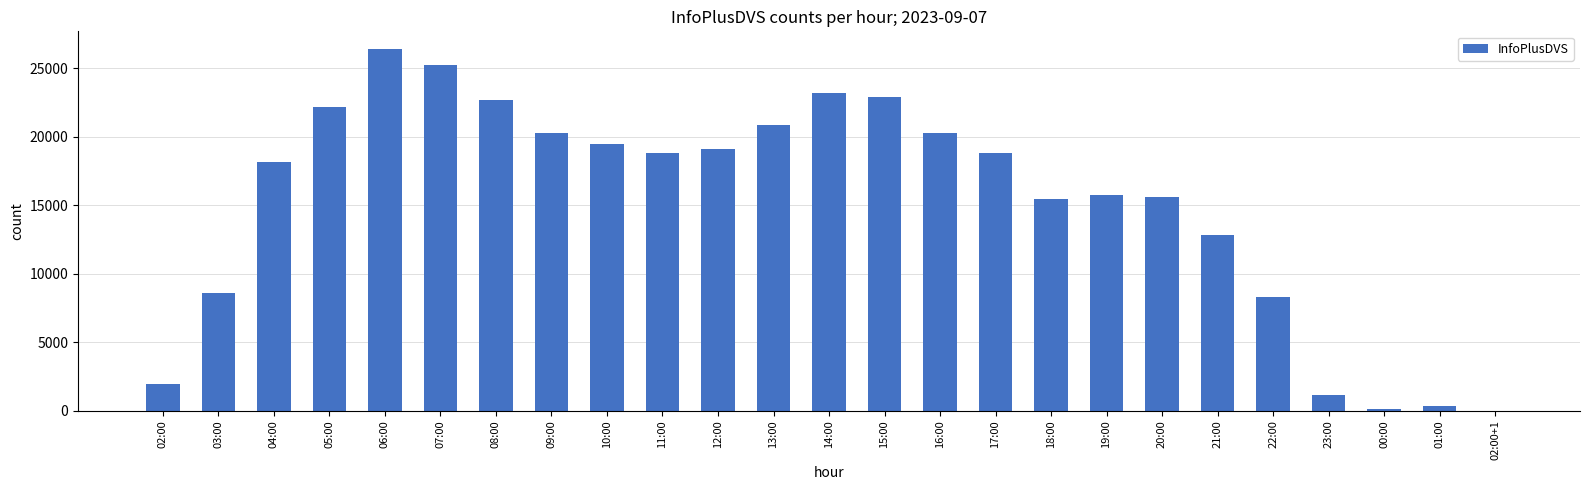

What is the change in value from 15:00 to 17:00?

-4081